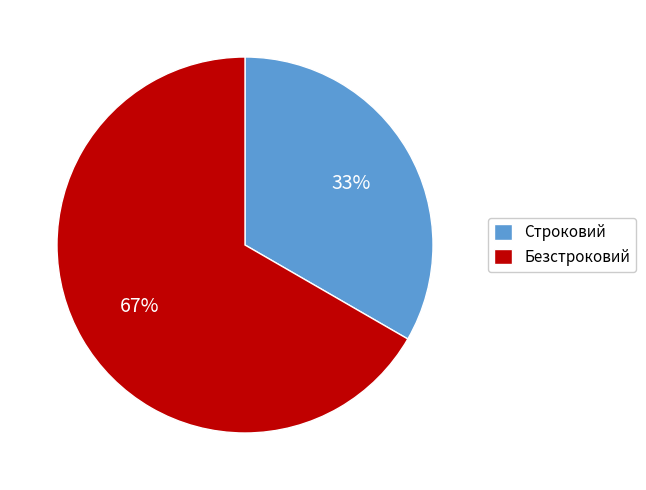

Approximately how many times larger is the value at Строковий compared to Безстроковий?

0.5